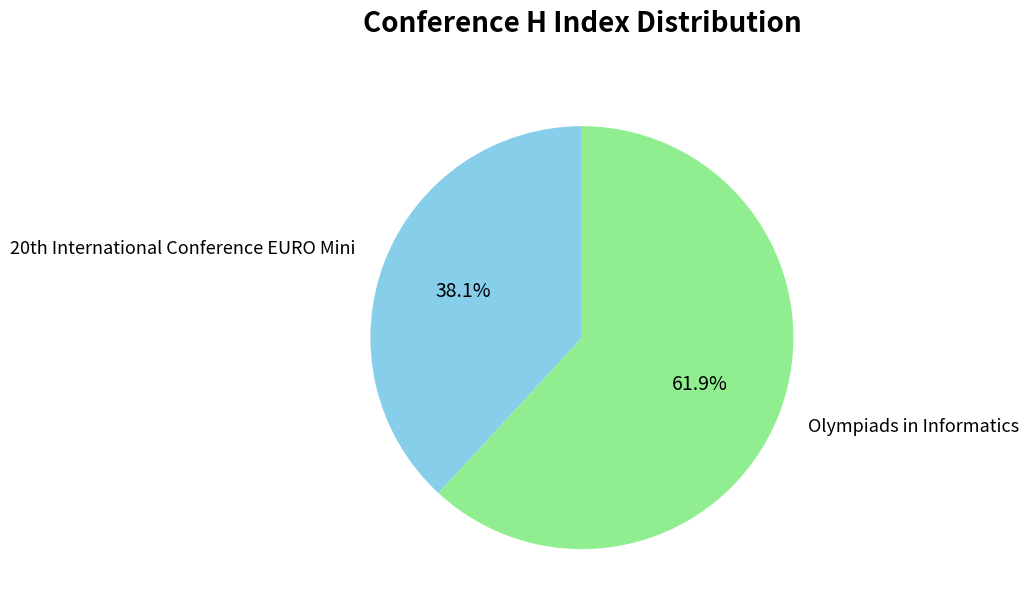

To the nearest percent, what is the average slice percentage?

50%